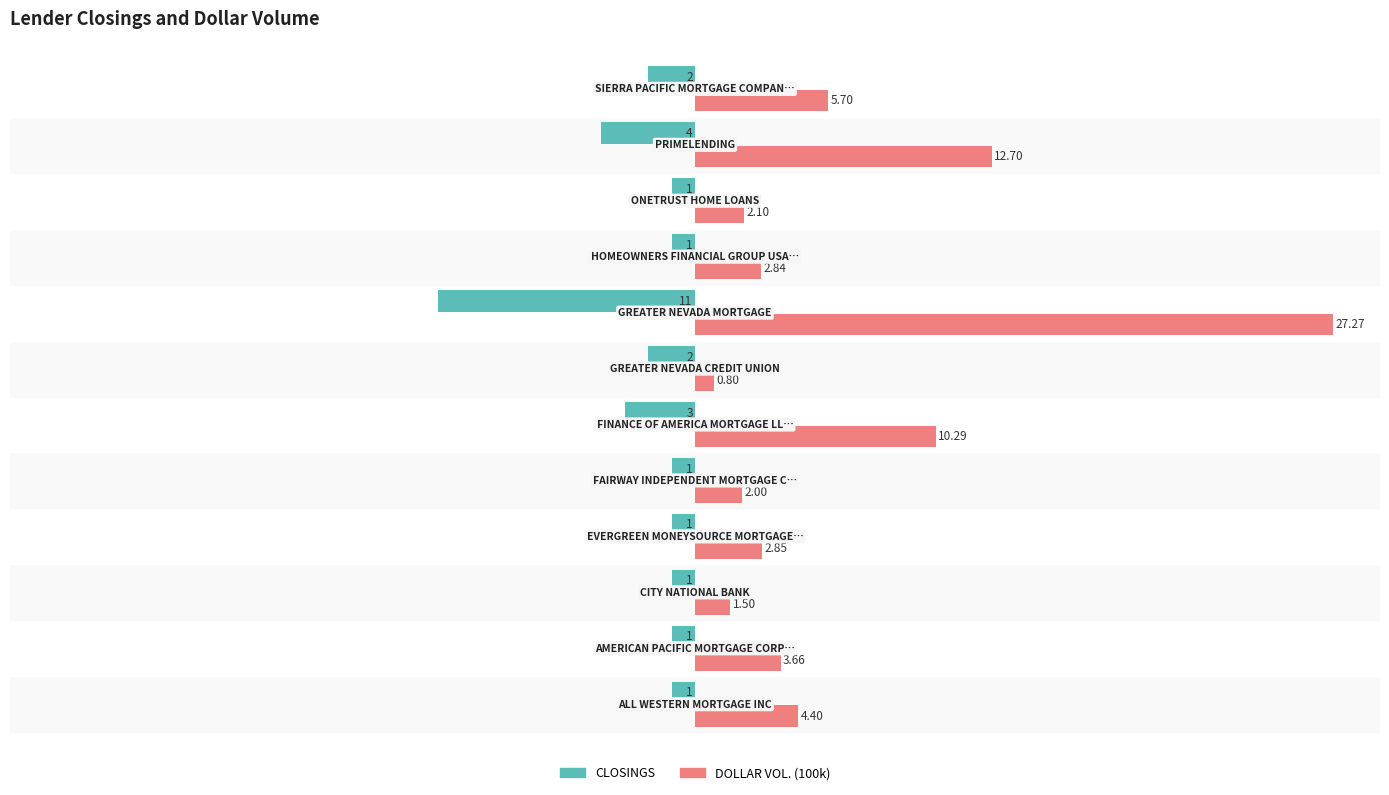

Rank the series by their average value, from highest to lowest.

DOLLAR VOL. (100k), CLOSINGS